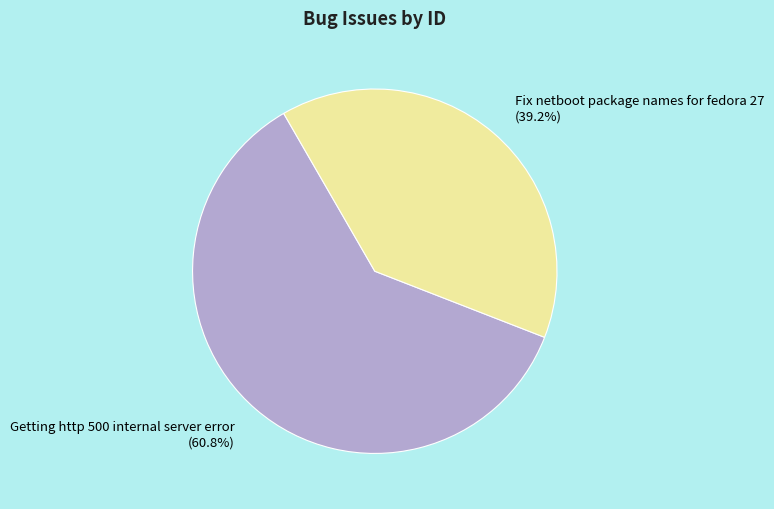

To the nearest percent, what portion does Fix netboot package names for fedora 27 represent?

39%